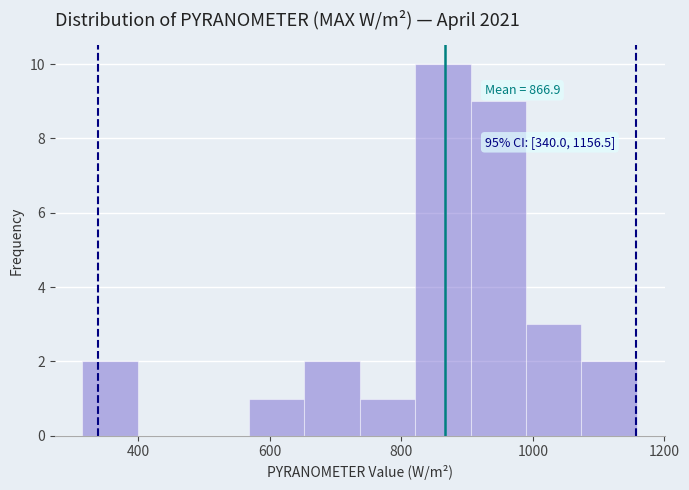

Which range on the x-axis has the tallest bar?

820 to 900